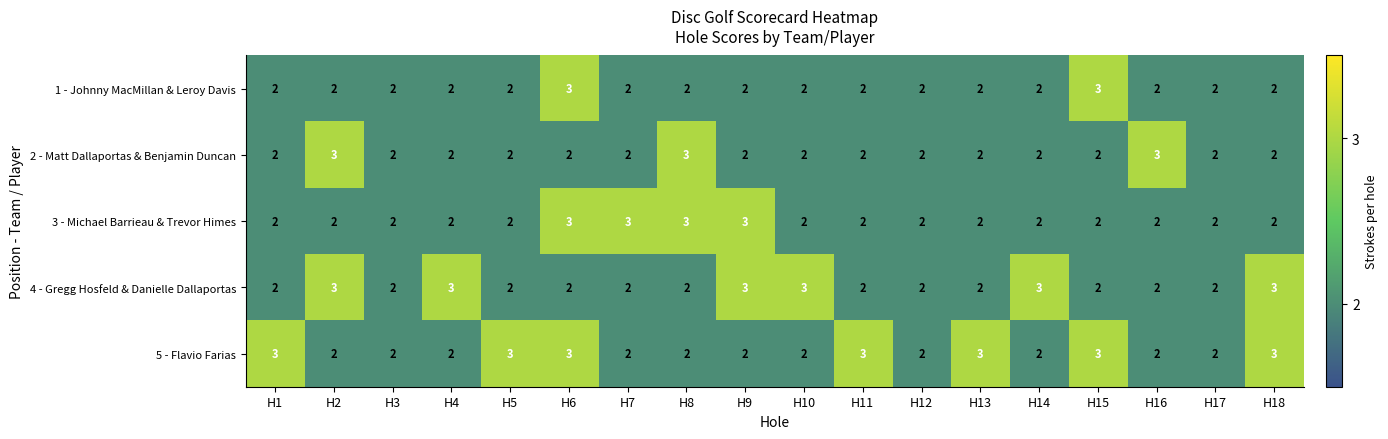

Which series has the largest total across all categories?

5 - Flavio Farias